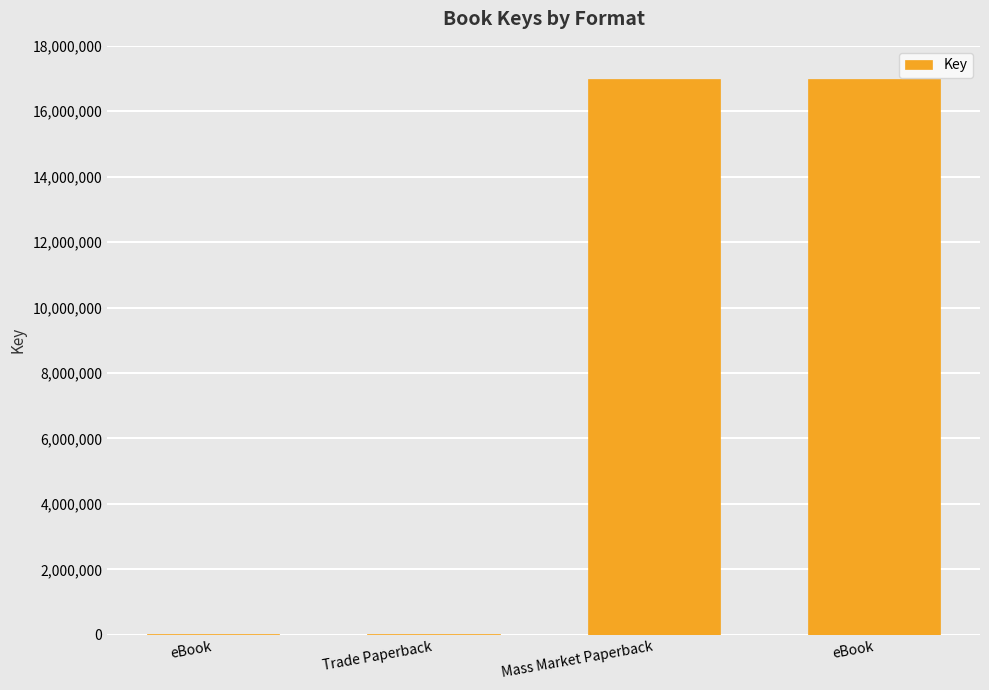

Does the chart contain stacked bars?

No